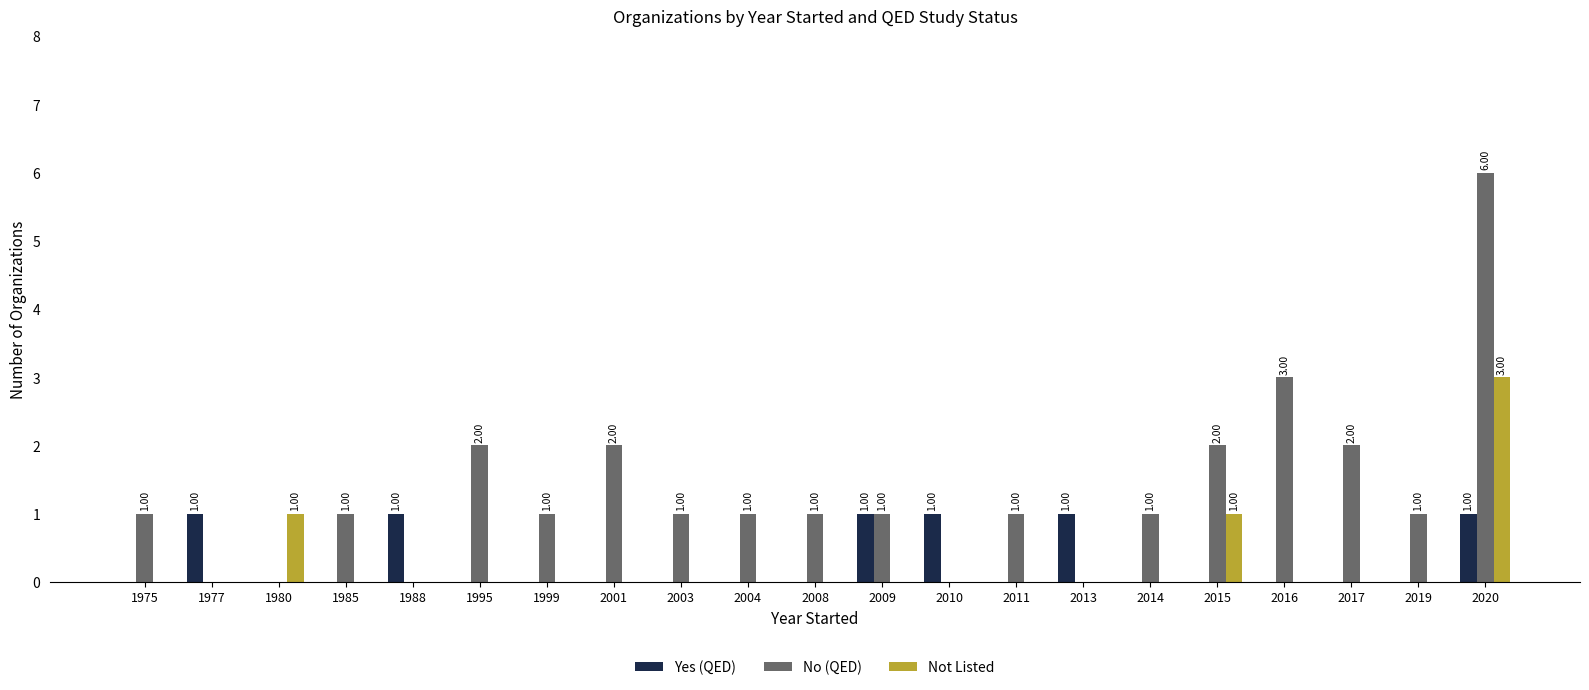

At which category is the sum across all series the highest?

2020